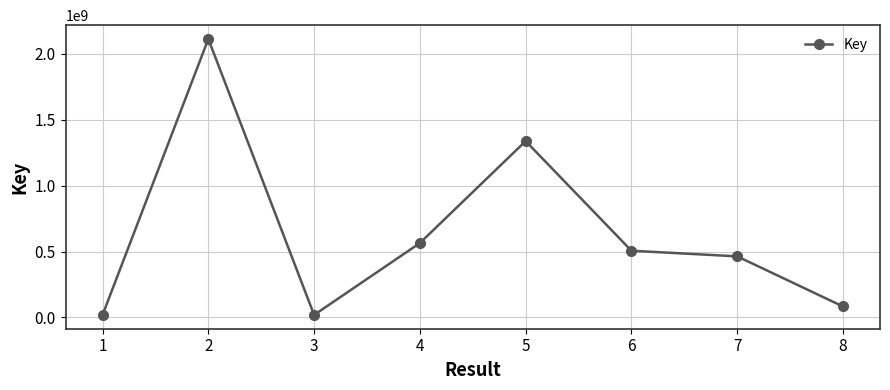

Does the chart have visible grid lines?

Yes